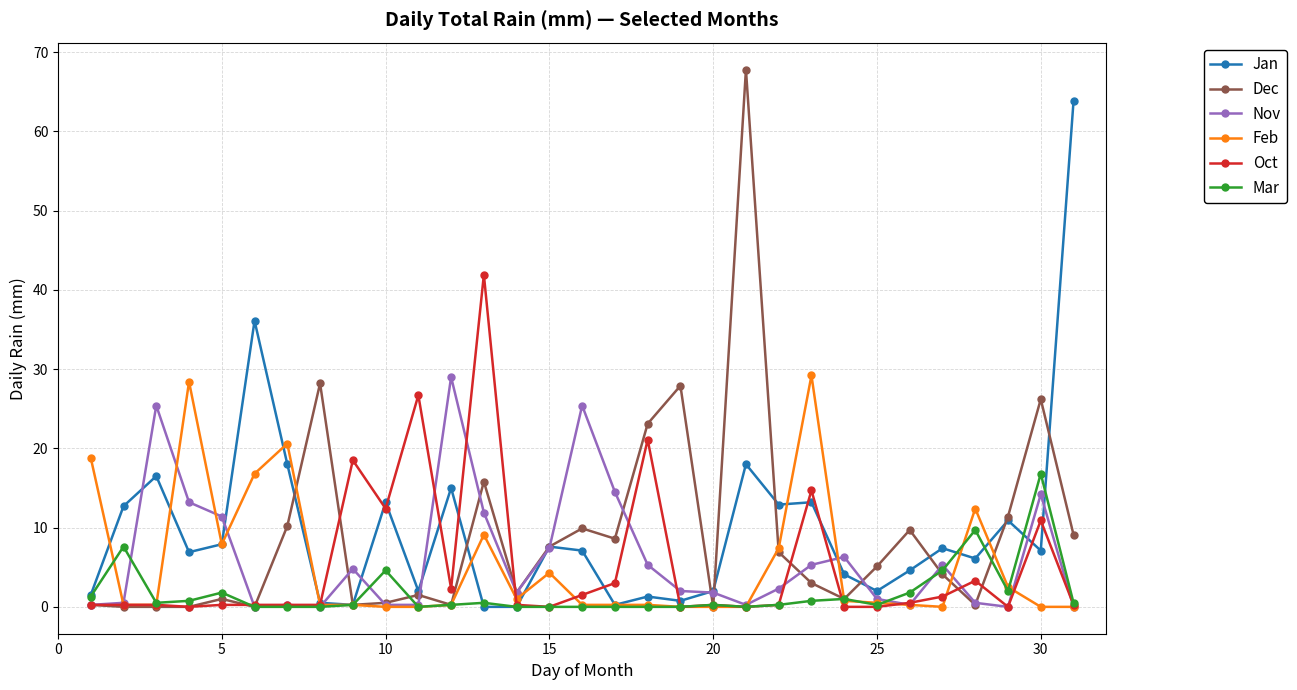

What is the value of the Oct point at the 16th from the left?

1.5